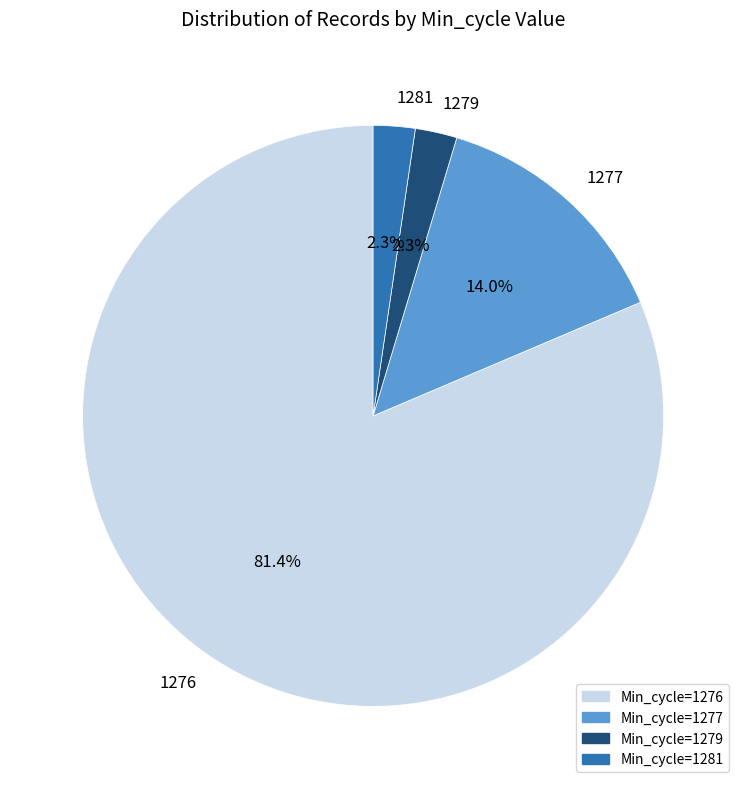

What is the ratio of the value at 1279 to the value at 1281?

1.0